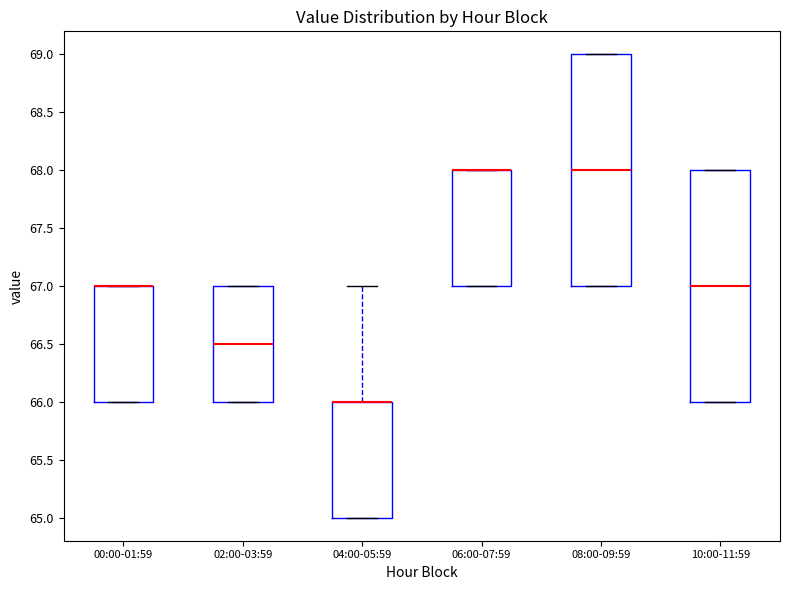

Where does the median line of the box for 02:00-03:59 sit on the y-axis? The values are not printed on the chart, so give them approximately, as read against the axis.

66.5